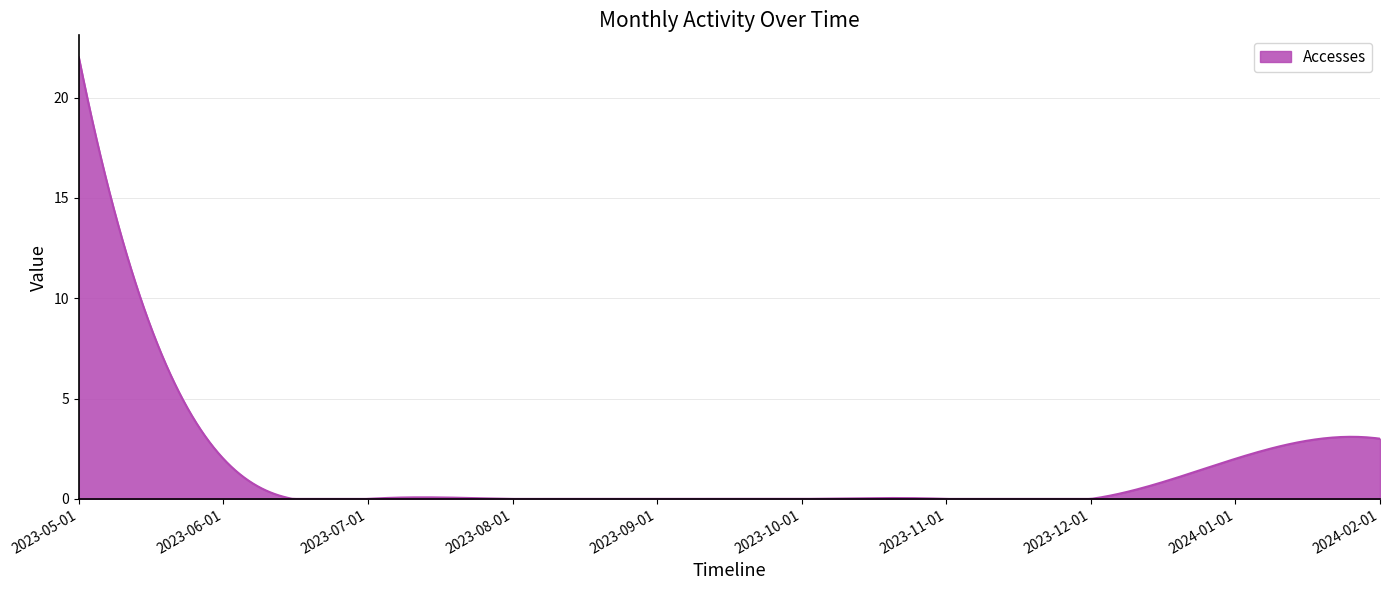

What is the maximum value shown in the chart?

22.0